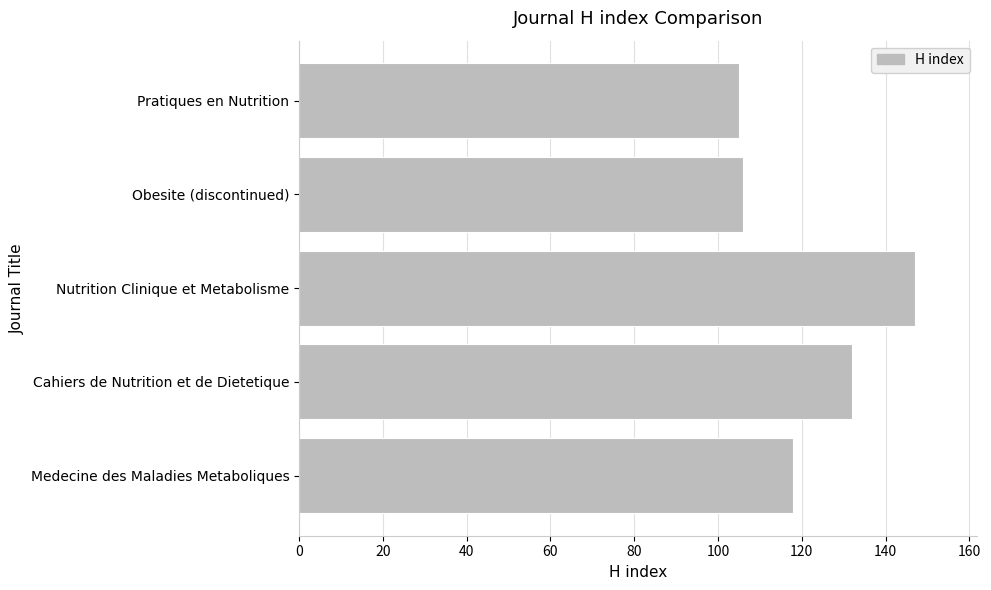

How many categories are shown in the chart?

5